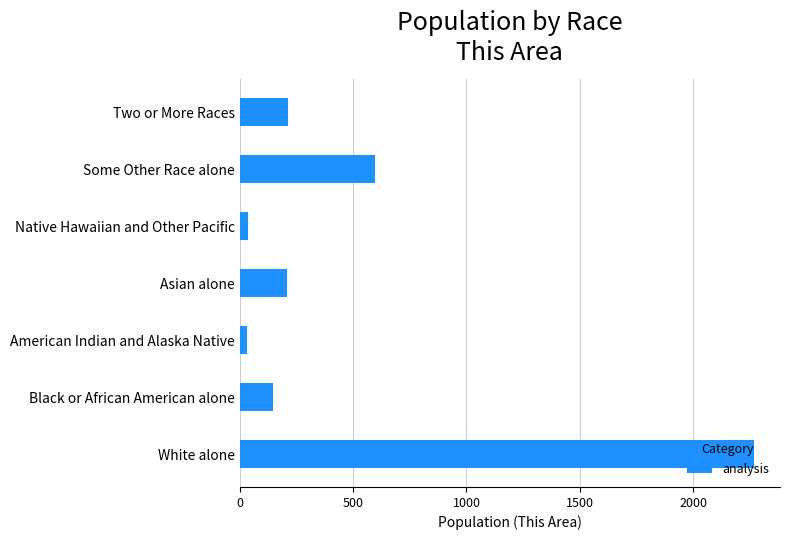

Between White alone and Two or More Races, which is larger?

White alone